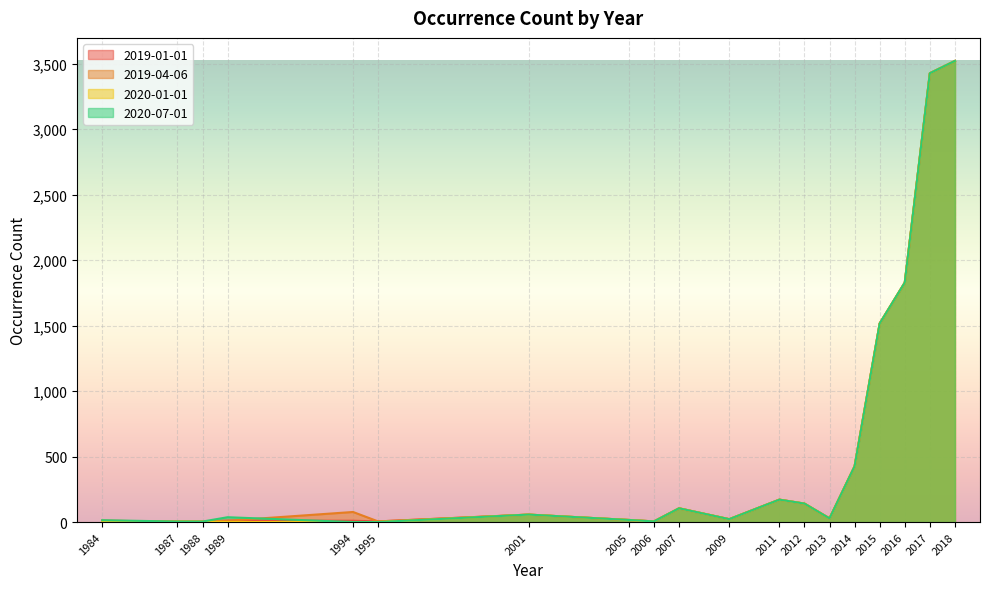

Reading left to right, transcribe all the data shown in this chart.

2019-01-01: 10	4	4	11	10	5	57	16	5	105	22	171	141	28	426	1516	1828	3426	3520
2019-04-06: 10	4	4	10	77	5	57	16	5	105	22	171	141	28	426	1516	1828	3426	3520
2020-01-01: 0	4	4	0	0	0	57	16	5	105	22	171	141	28	426	1516	1828	3426	3520
2020-07-01: 14	4	4	37	0	0	57	16	5	105	22	171	141	28	426	1516	1828	3426	3520